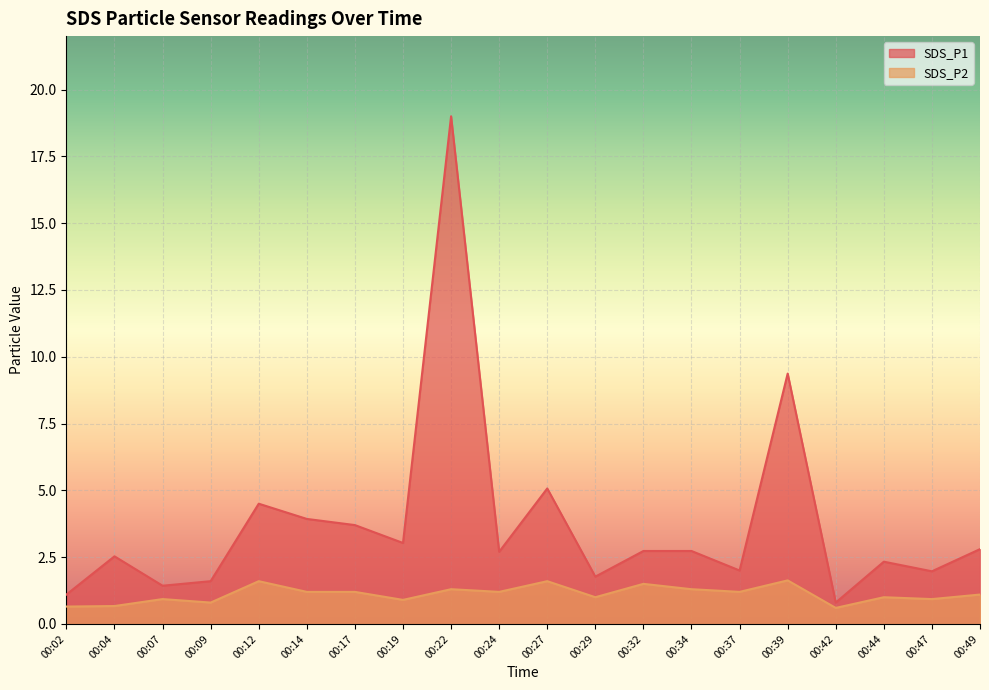

Which label corresponds to the smallest value in the chart?

00:42